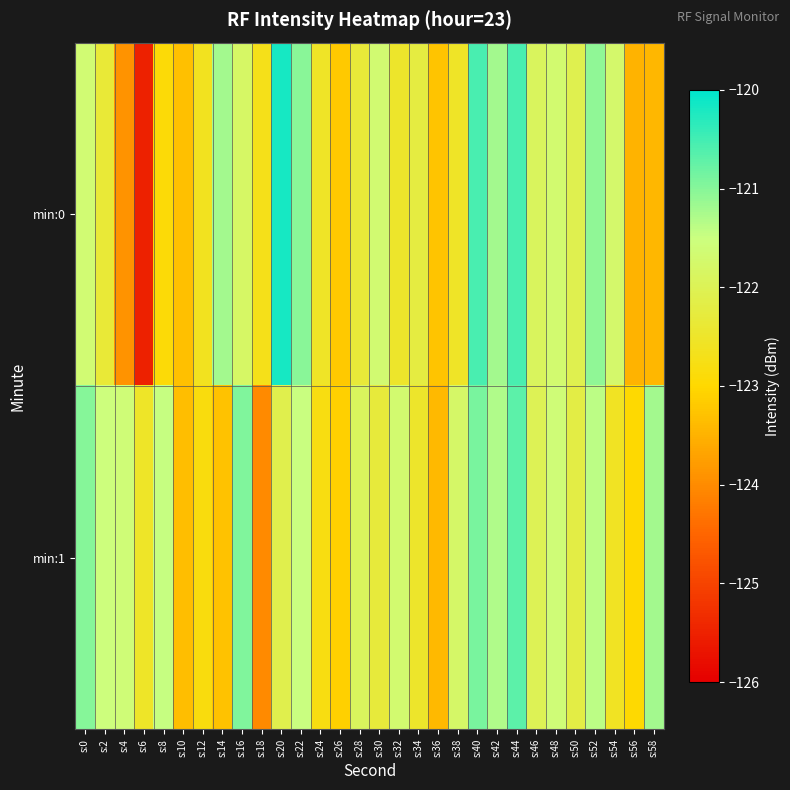

Which label corresponds to the smallest value in the chart?

s:6